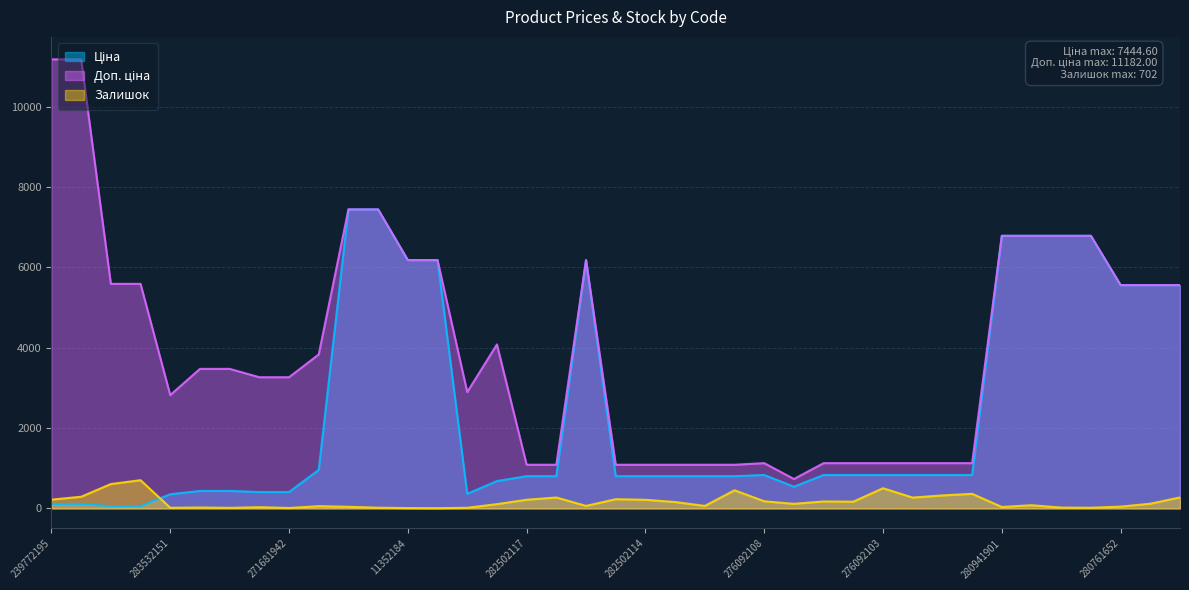

The Ціна series shows 680.4 at 283502182. True or false?

True